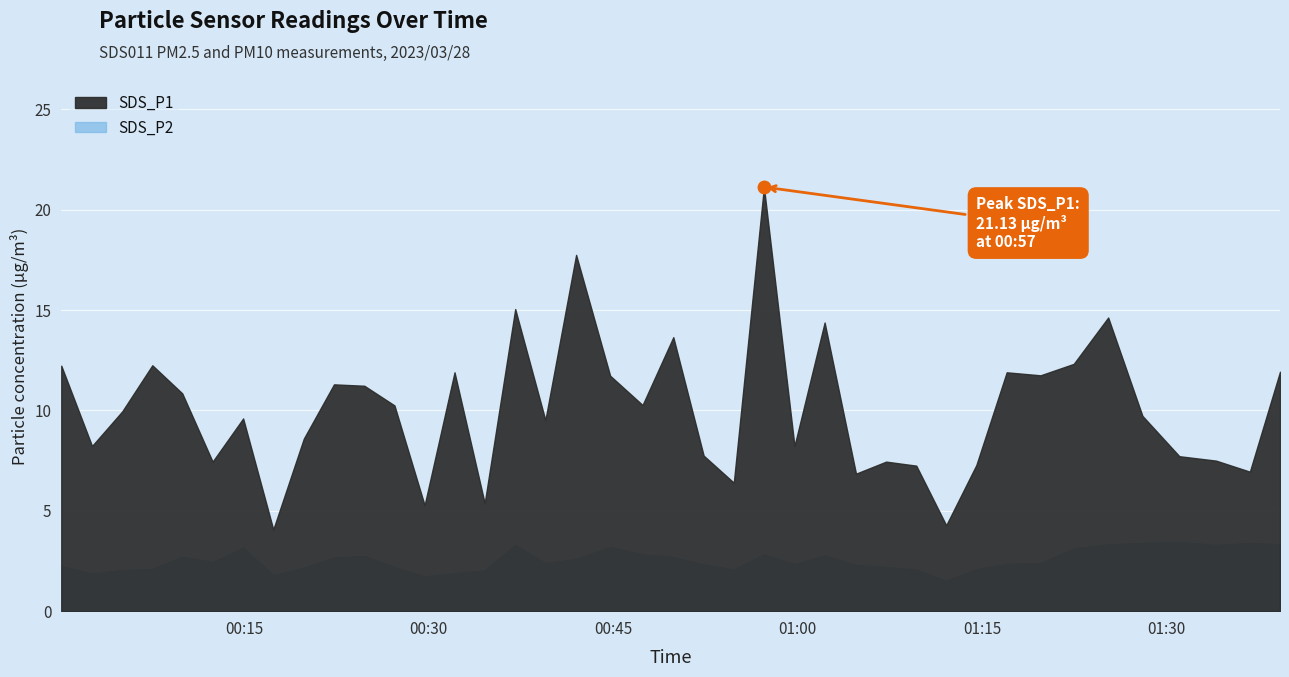

Which category has the lowest value in the SDS_P2 series?

2023/03/28 01:12:05